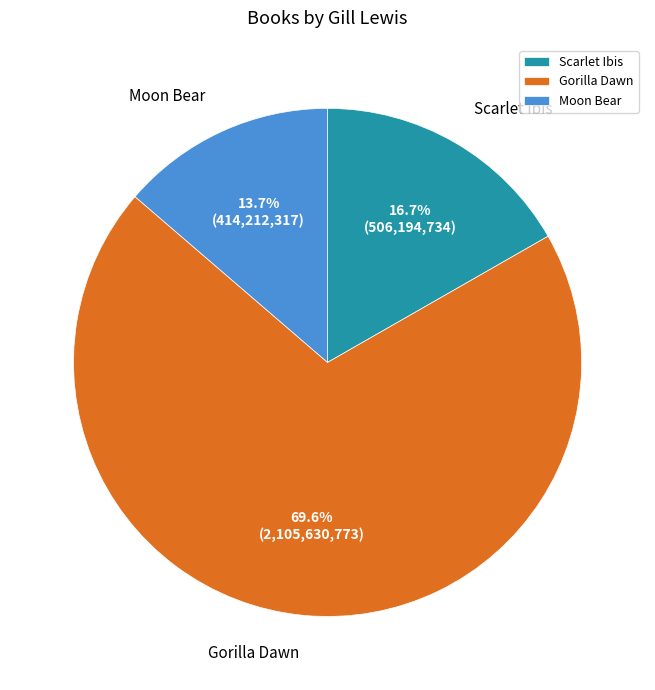

To the nearest percent, what percentage of the pie is Gorilla Dawn?

70%